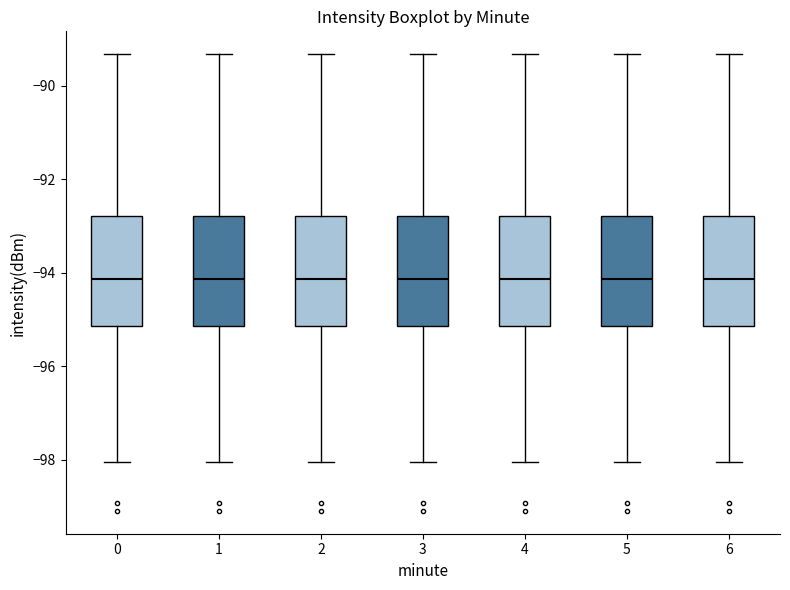

Reading left to right, read every box against the y-axis: the position of its median line, the range the box covers, and the ends of its whiskers. The values are not printed on the chart, so give them approximately, as read against the axis.

0: median -94.2, box -95.2 to -92.8, whiskers -98.0 to -89.4
1: median -94.2, box -95.2 to -92.8, whiskers -98.0 to -89.4
2: median -94.2, box -95.2 to -92.8, whiskers -98.0 to -89.4
3: median -94.2, box -95.2 to -92.8, whiskers -98.0 to -89.4
4: median -94.2, box -95.2 to -92.8, whiskers -98.0 to -89.4
5: median -94.2, box -95.2 to -92.8, whiskers -98.0 to -89.4
6: median -94.2, box -95.2 to -92.8, whiskers -98.0 to -89.4